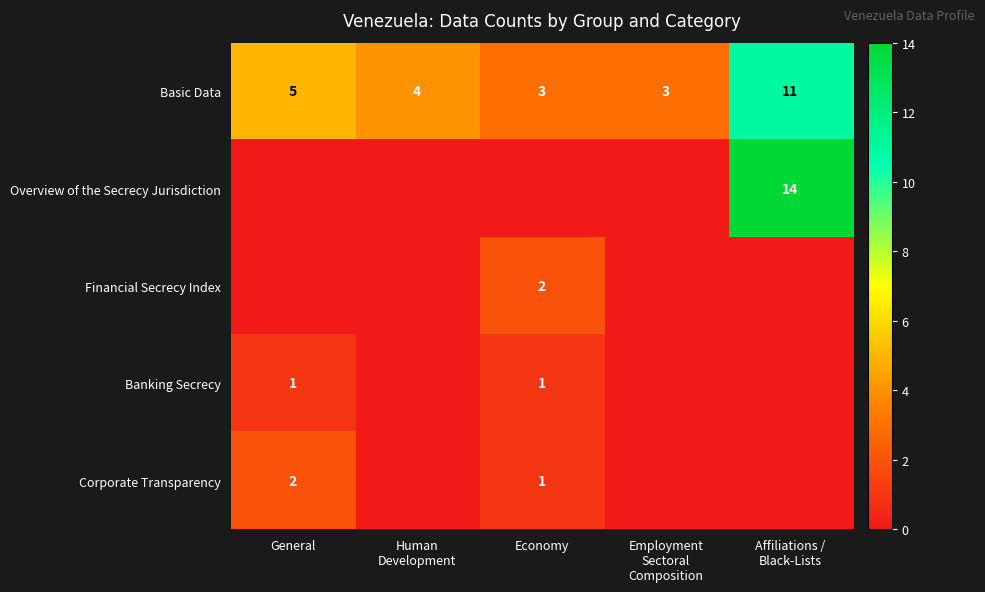

What is the sum of all Basic Data values?

26